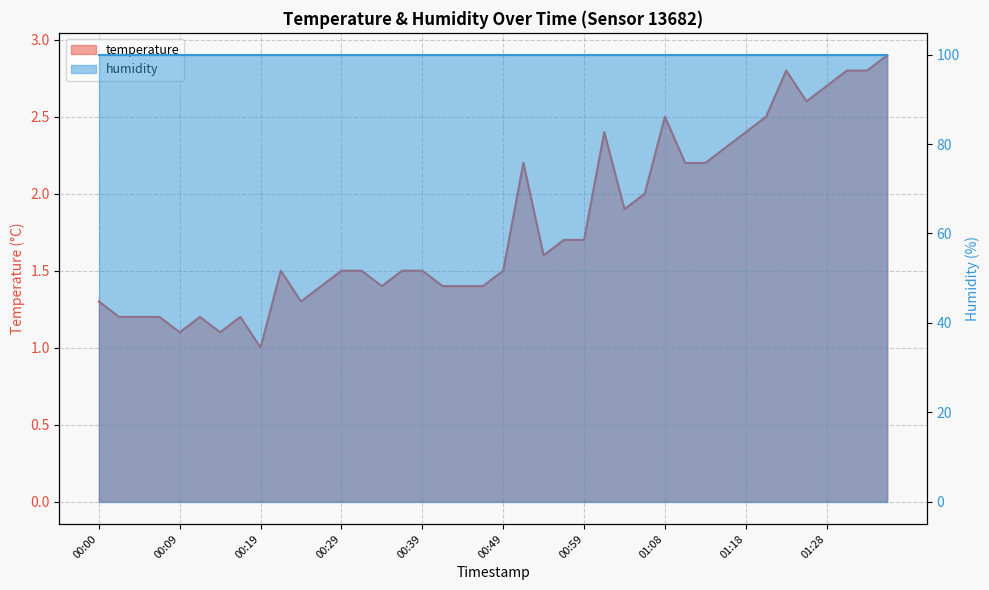

Which label corresponds to the largest value in the chart?

01:35